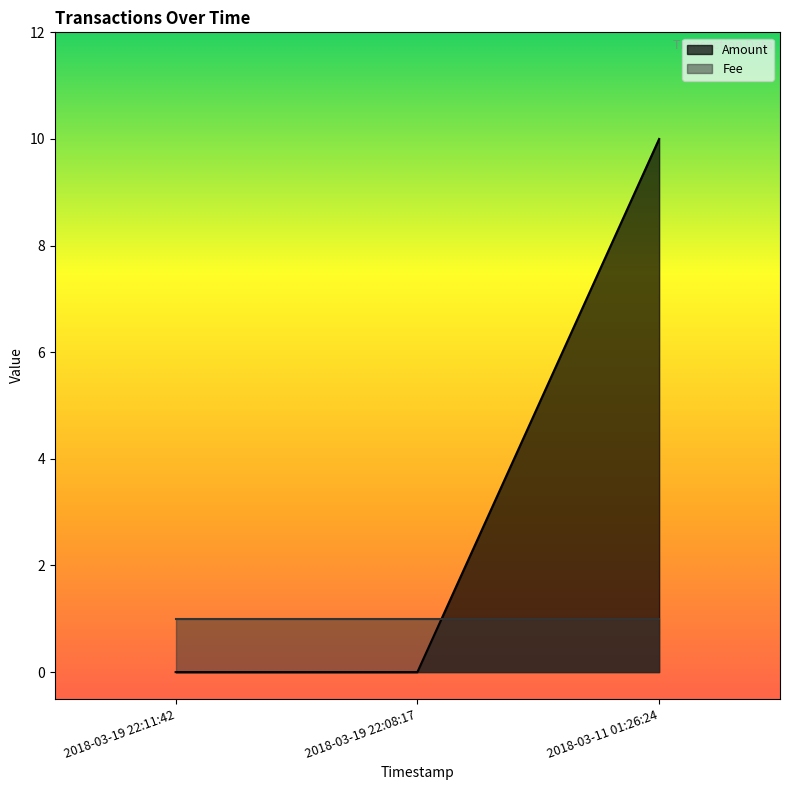

What is the approximate value at 2018-03-11 01:26:24, to the nearest 5?

10